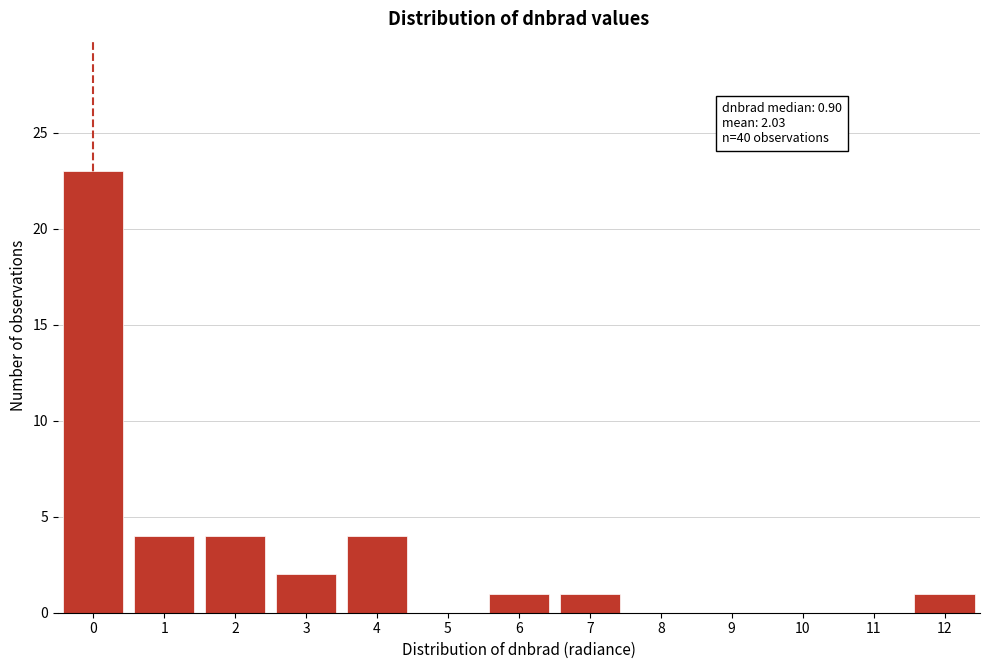

Reading left to right, list all the values displayed in this chart.

0=23	1=4	2=4	3=2	4=4	5=0	6=1	7=1	8=0	9=0	10=0	11=0	12=1